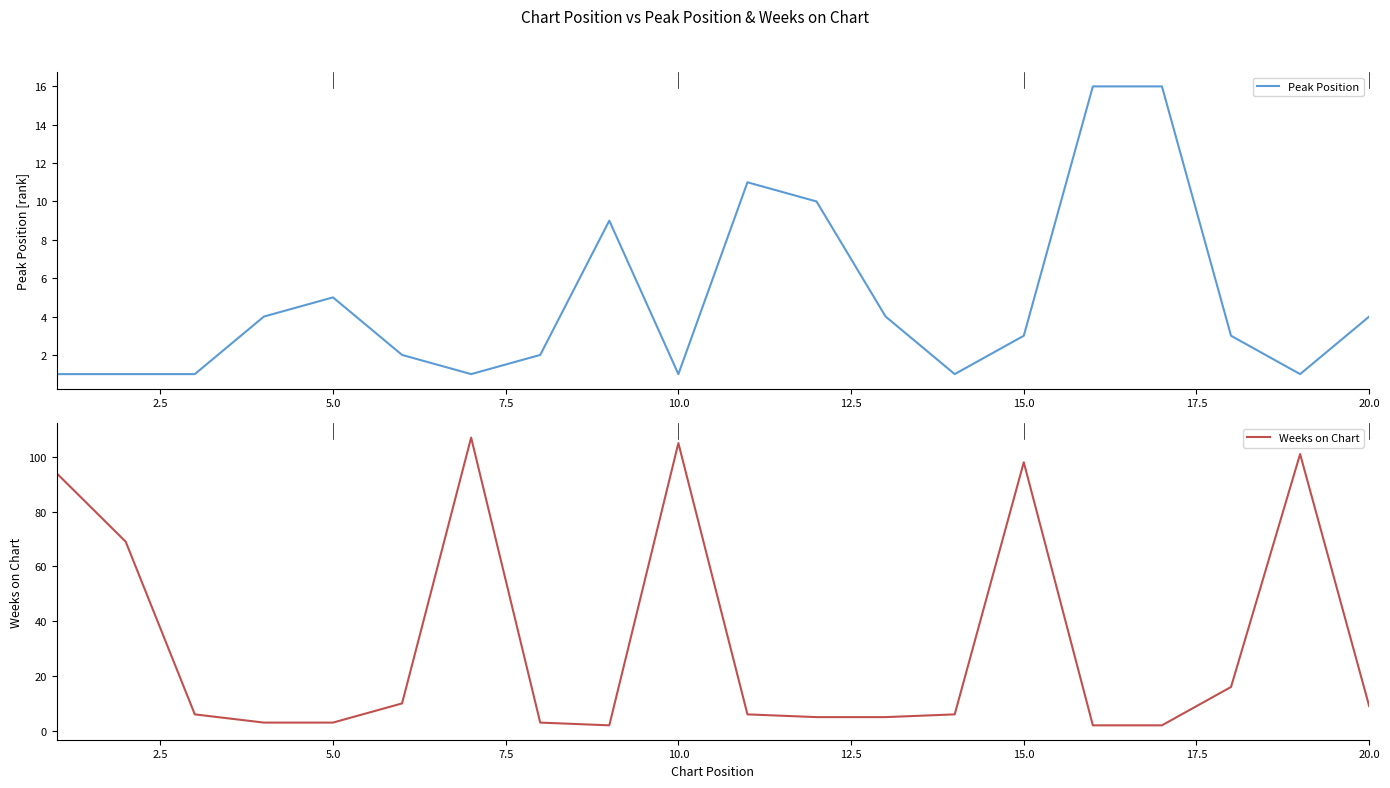

Is it true that Peak Position equals 5 at 5.0?

True